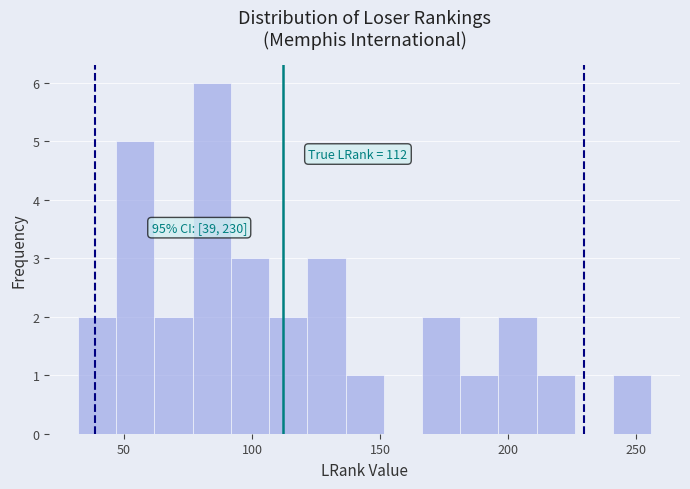

Around what value on the x-axis is the tallest bar? Give the approximate position of its centre, as read against the axis.

85